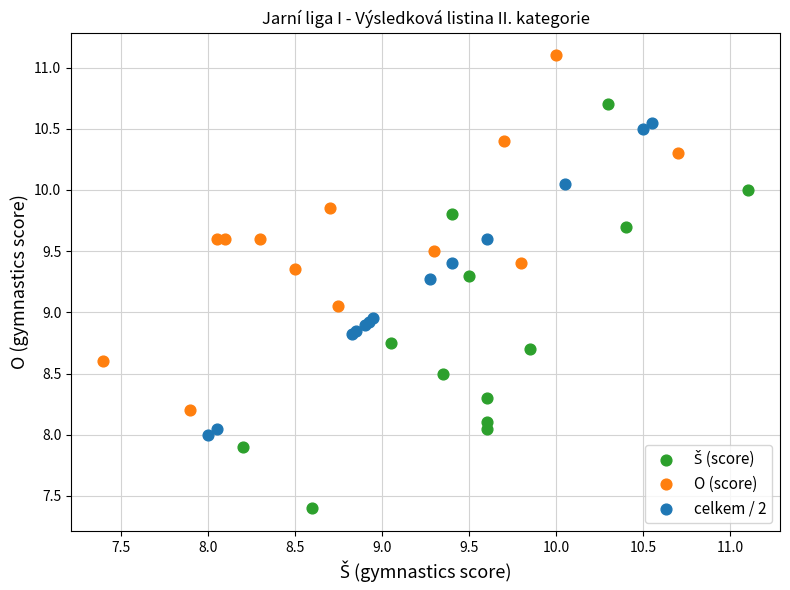

Which series contains the highest Y value?

O (score)